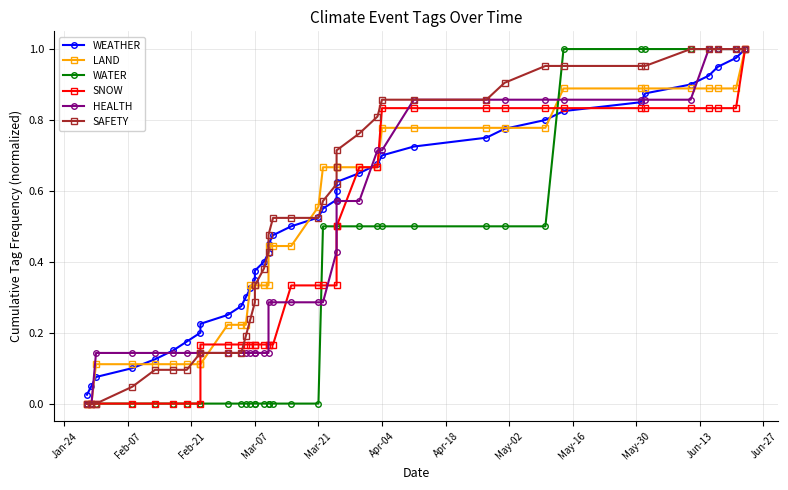

How many data points does each series have?

40